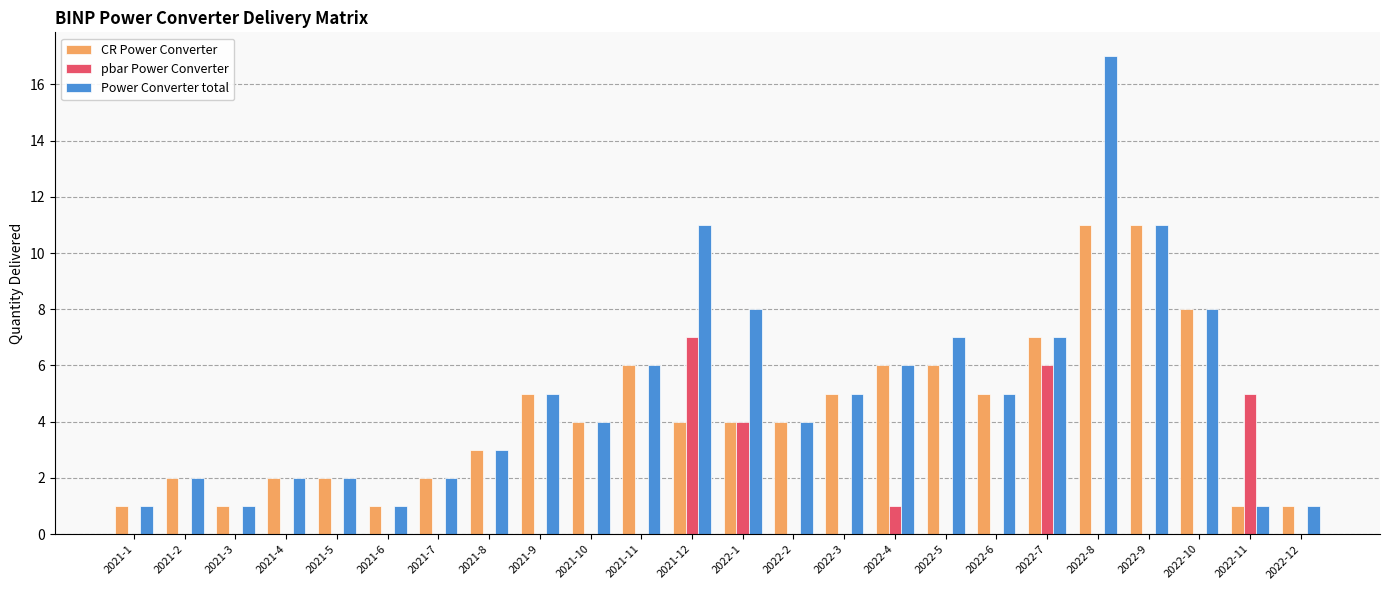

What is the highest value of the pbar Power Converter series?

7